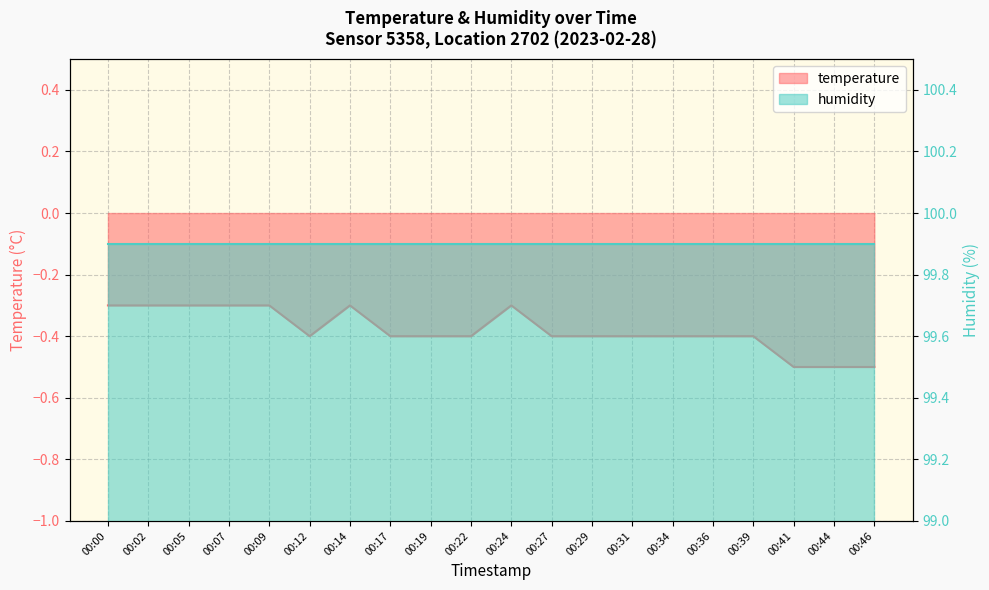

At which label is the value closest to 0?

00:00